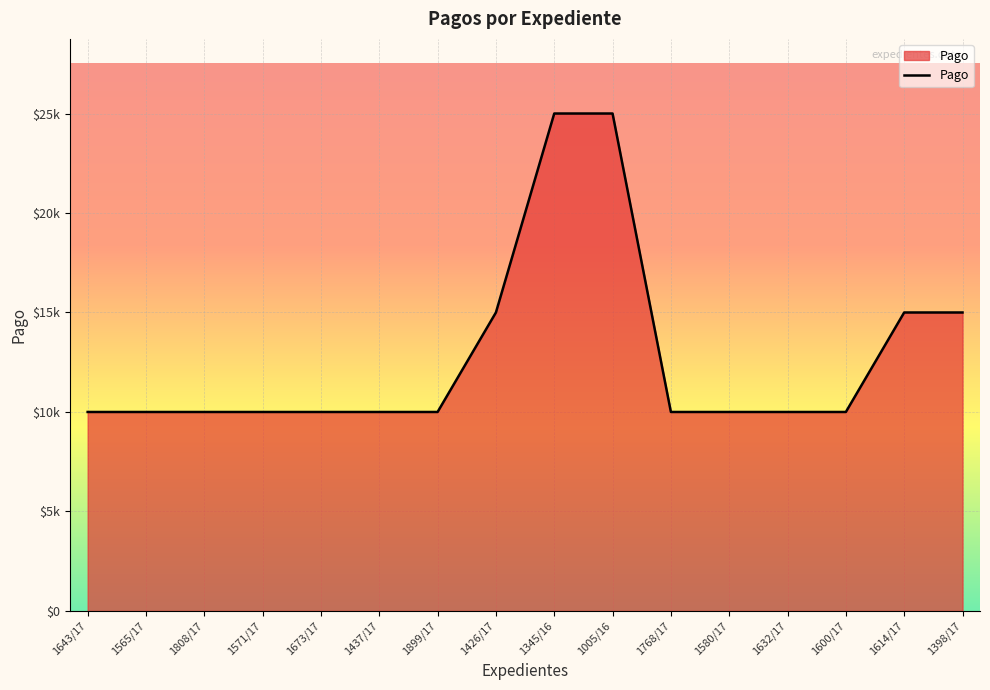

What is the minimum value shown in the chart?

10000